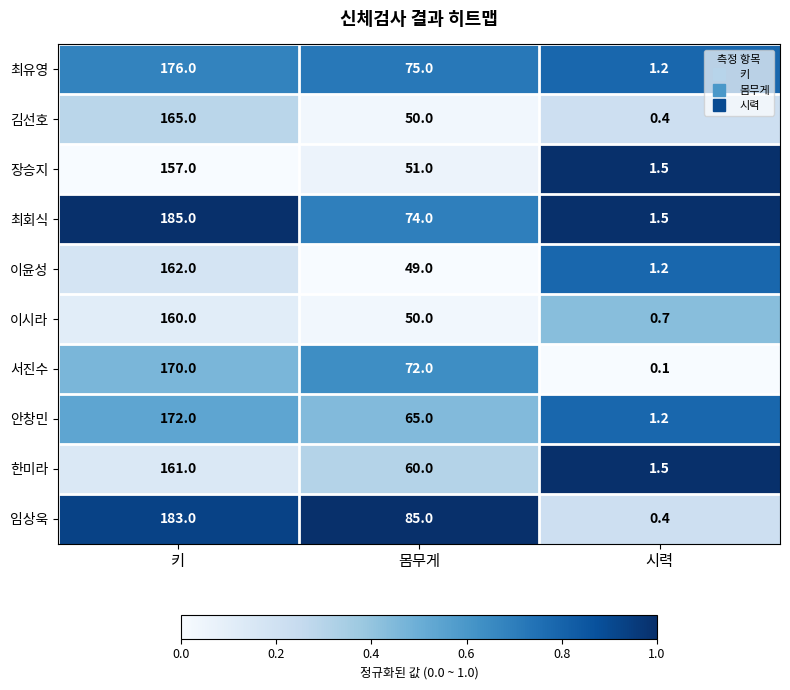

What is the approximate value of 한미라 at 몸무게?

60.0